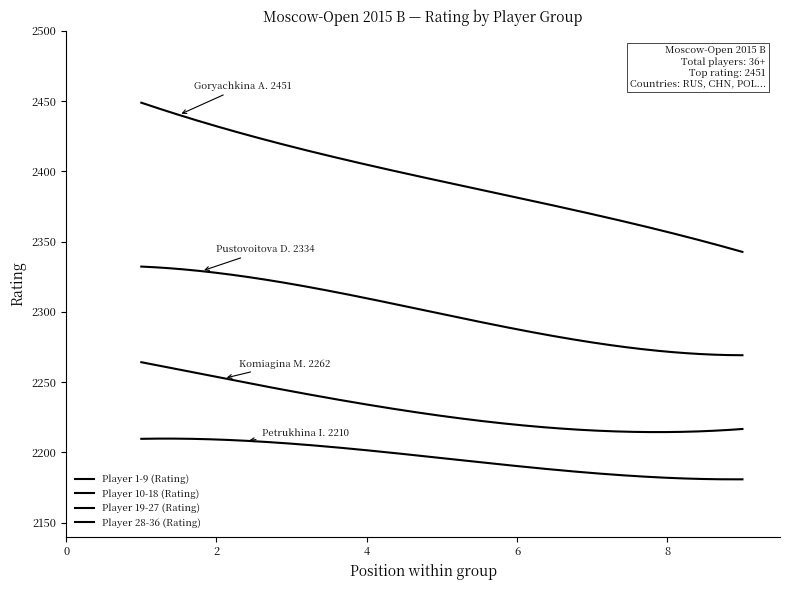

How many lines are shown in the chart?

4